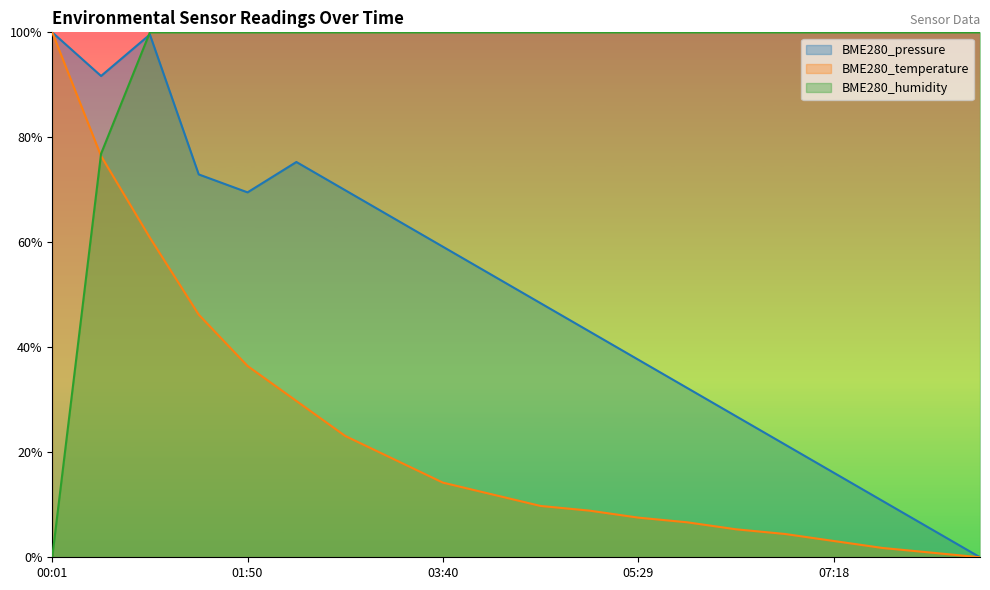

Rank the categories by BME280_humidity value from highest to lowest.

00:56, 01:23, 01:50, 02:18, 02:45, 03:12, 03:40, 04:07, 04:34, 05:02, 05:29, 05:56, 06:24, 06:51, 07:18, 07:46, 08:13, 08:40, 00:28, 00:01